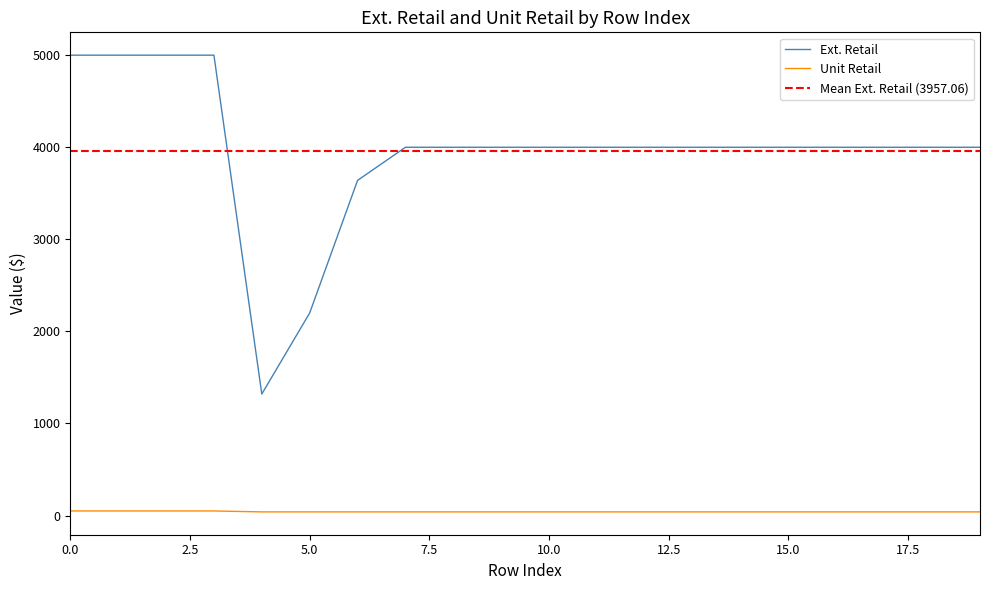

True or false: Unit Retail and Ext. Retail intersect in this chart.

False